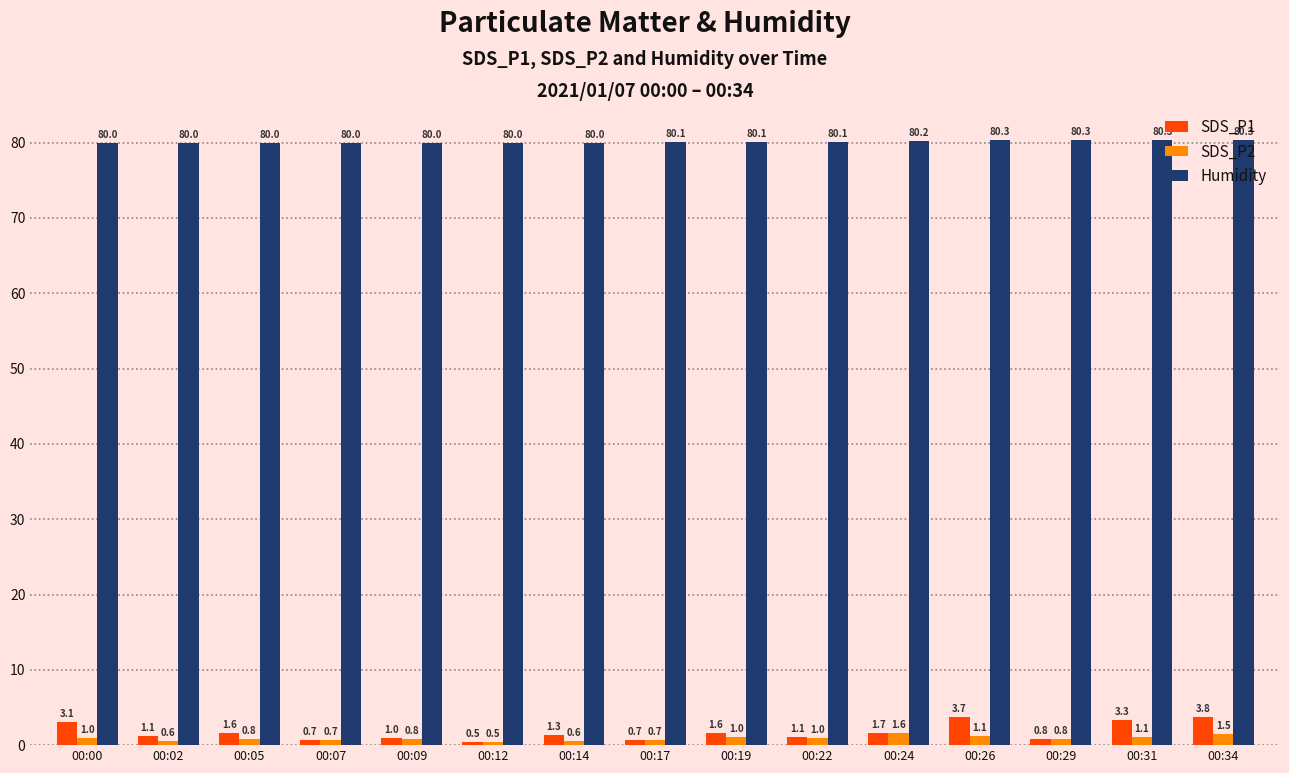

Which series has the largest total across all categories?

Humidity